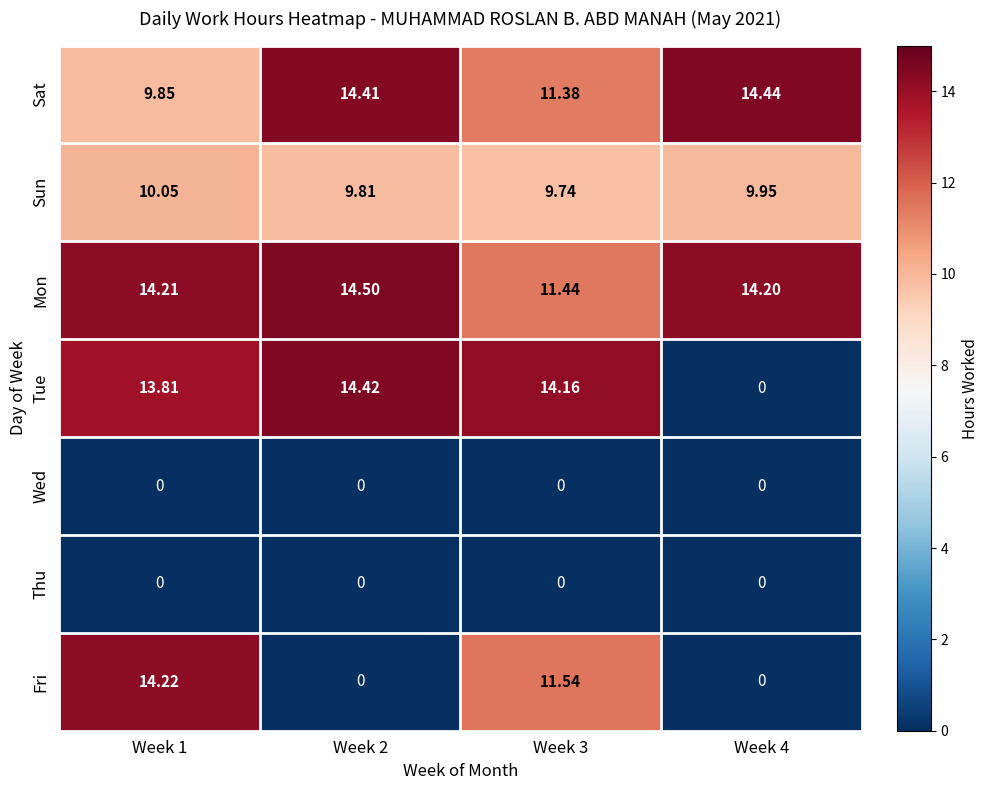

Which series changed the most between Week 1 and Week 4?

Fri